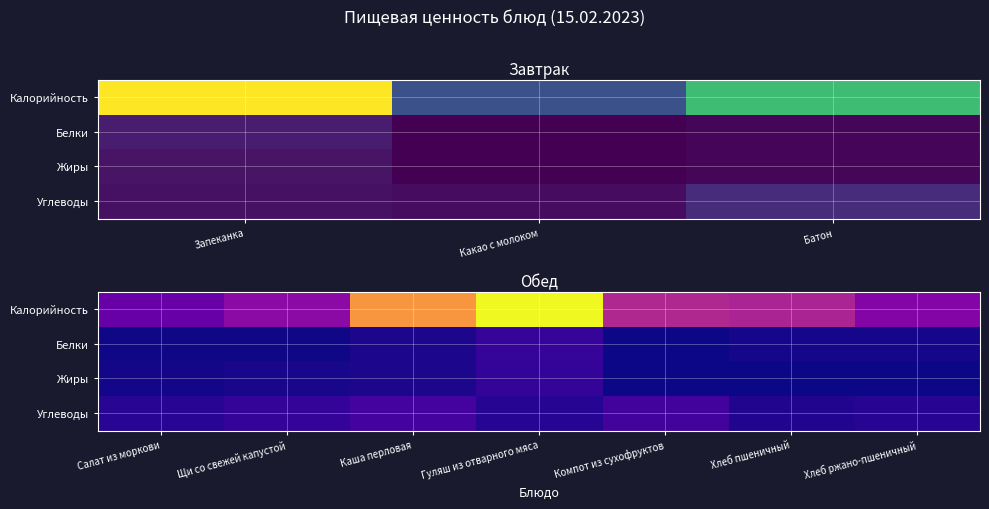

How many data points in Калорийность are less than 91?

3